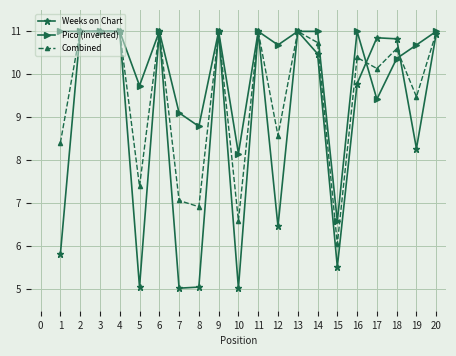

What is the highest value of the Pico (inverted) series?

11.0